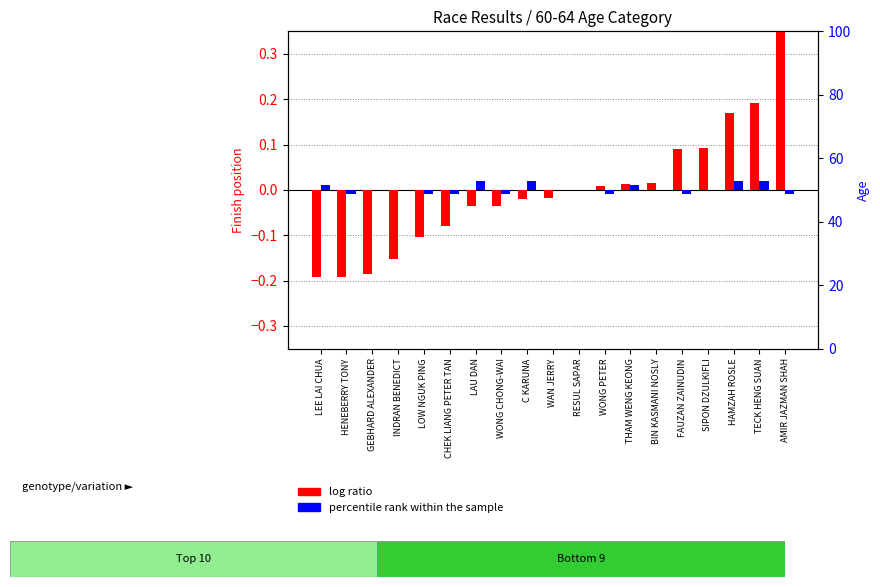

List the labels in order of log ratio value, largest first.

AMIR JAZMAN SHAH, TECK HENG SUAN, HAMZAH ROSLE, SIPON DZULKIFLI, FAUZAN ZAINUDIN, BIN KASMANI NOSLY, THAM WENG KEONG, WONG PETER, RESUL SAPAR, WAN JERRY, C KARUNA, WONG CHONG-WAI, LAU DAN, CHEK LIANG PETER TAN, LOW NGUK PING, INDRAN BENEDICT, GEBHARD ALEXANDER, HENEBERRY TONY, LEE LAI CHUA